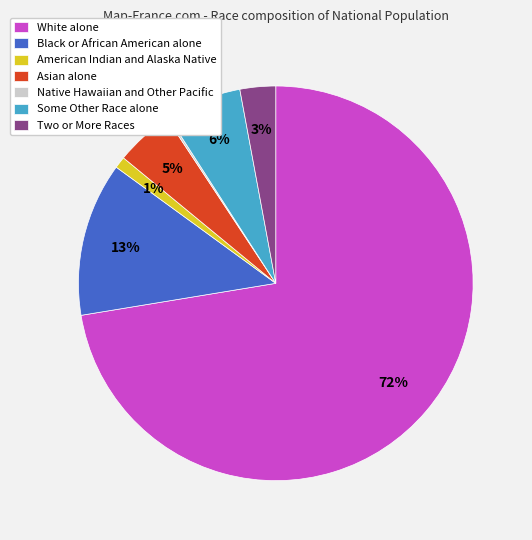

Which category has the biggest portion of the pie?

White alone